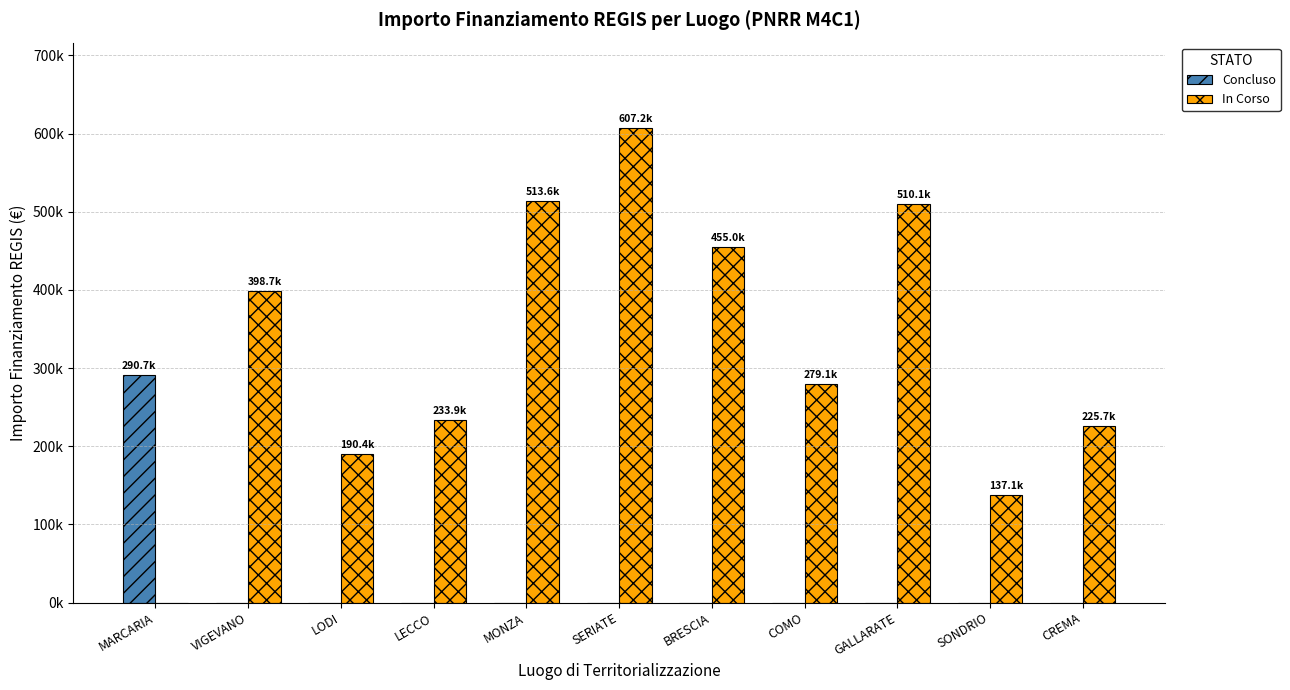

The value of In Corso at SERIATE is 607186.2. True or false?

True